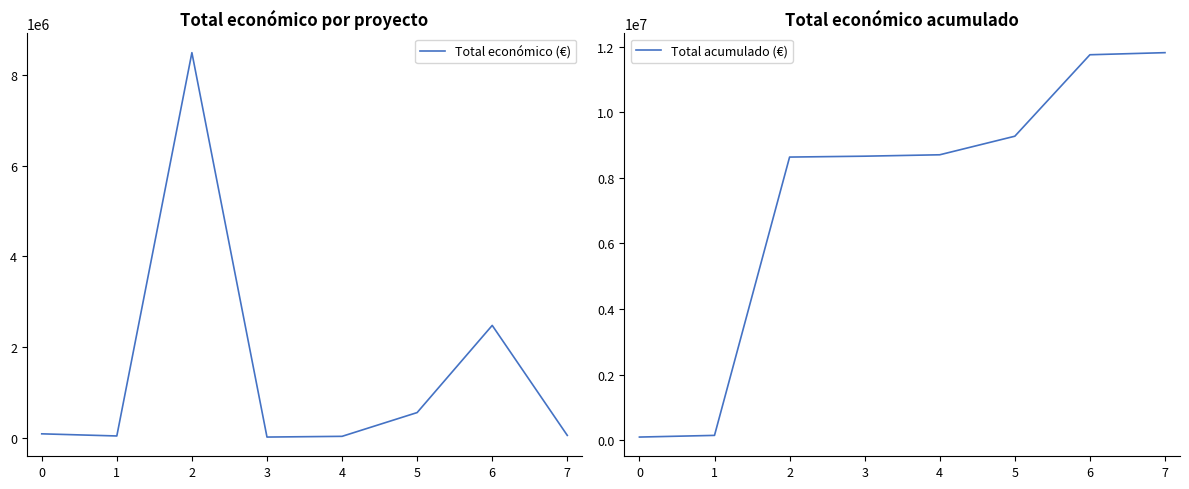

The Total económico (€) series shows 98068 at 0. True or false?

True